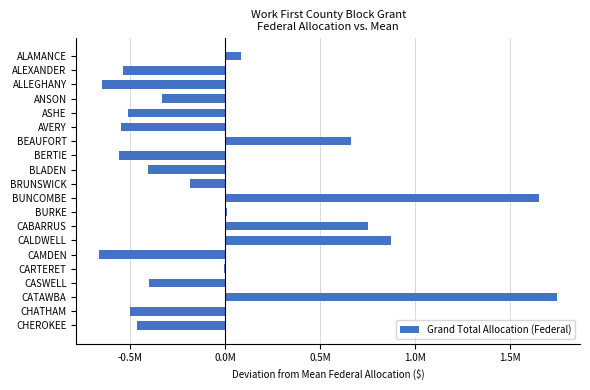

Where is the data nearest to the value 542018?

BEAUFORT